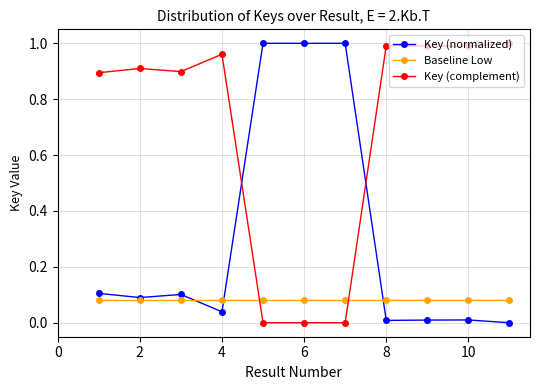

Which series has the largest total across all categories?

Key (complement)